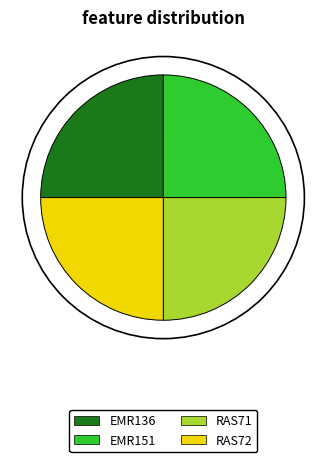

Approximately how many times larger is the value at EMR136 compared to RAS72?

1.0